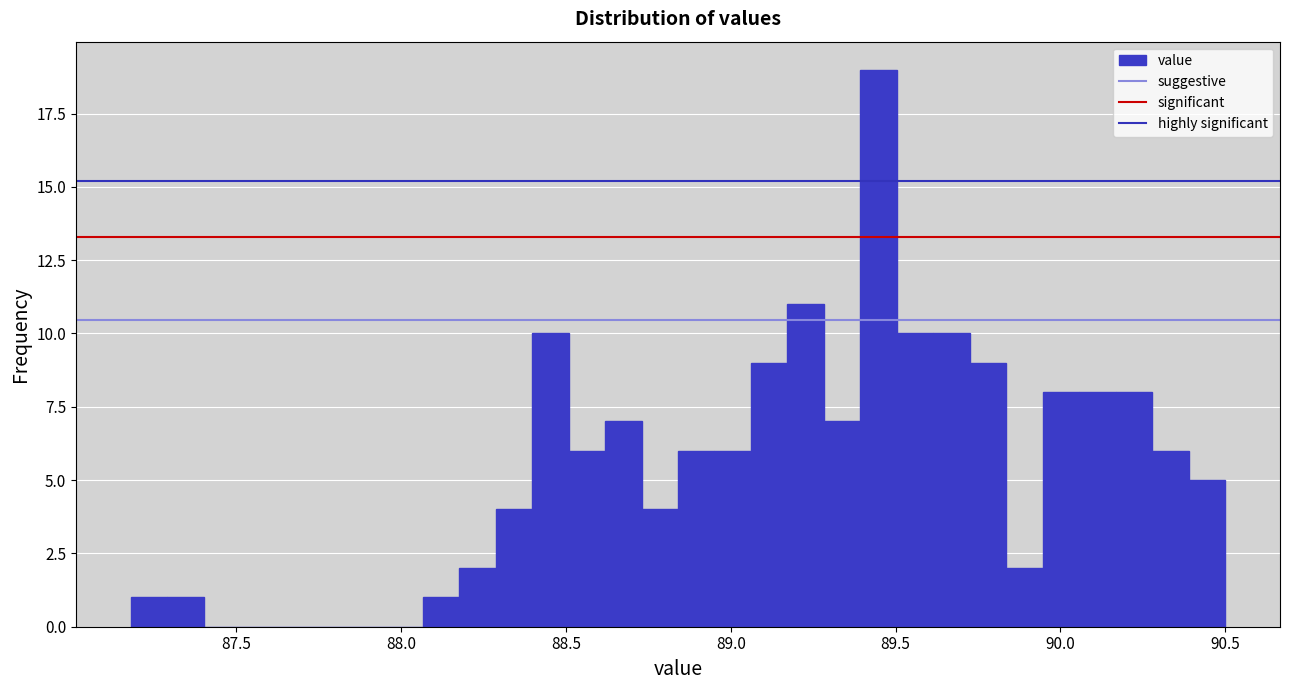

Read against the x-axis, roughly where is the centre of the tallest bar?

89.45